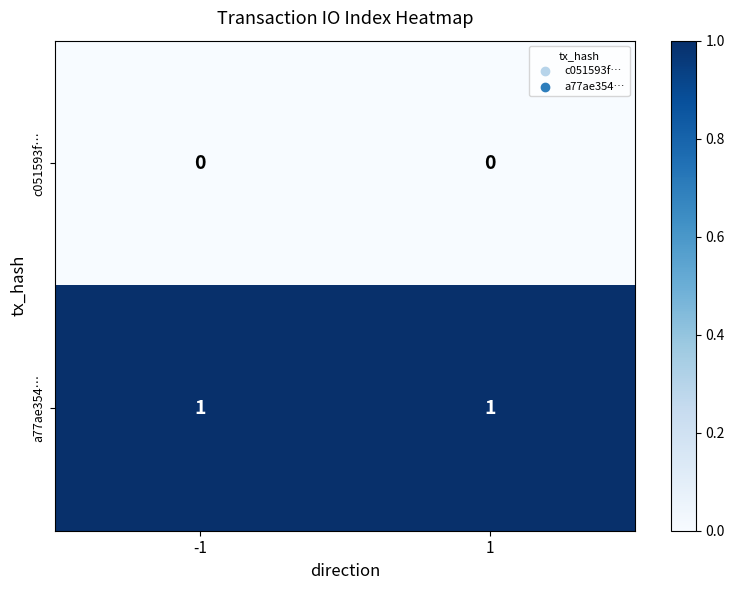

Is it true that a77ae354… equals 1 at -1?

True